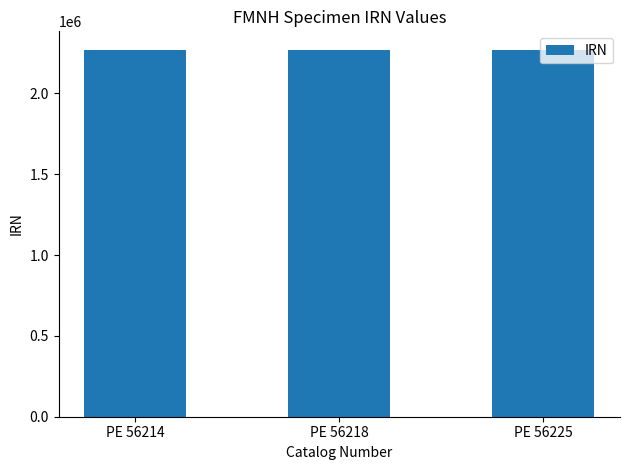

What is the minimum value shown in the chart?

2269612